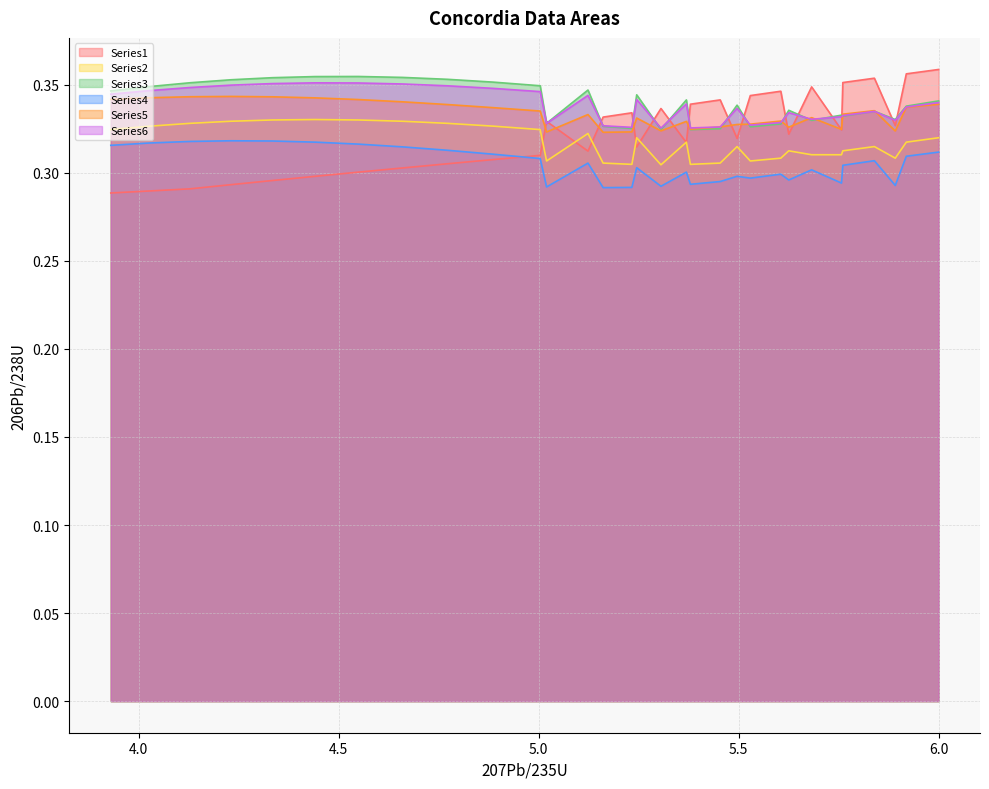

True or false: Series5 and Series2 intersect in this chart.

False